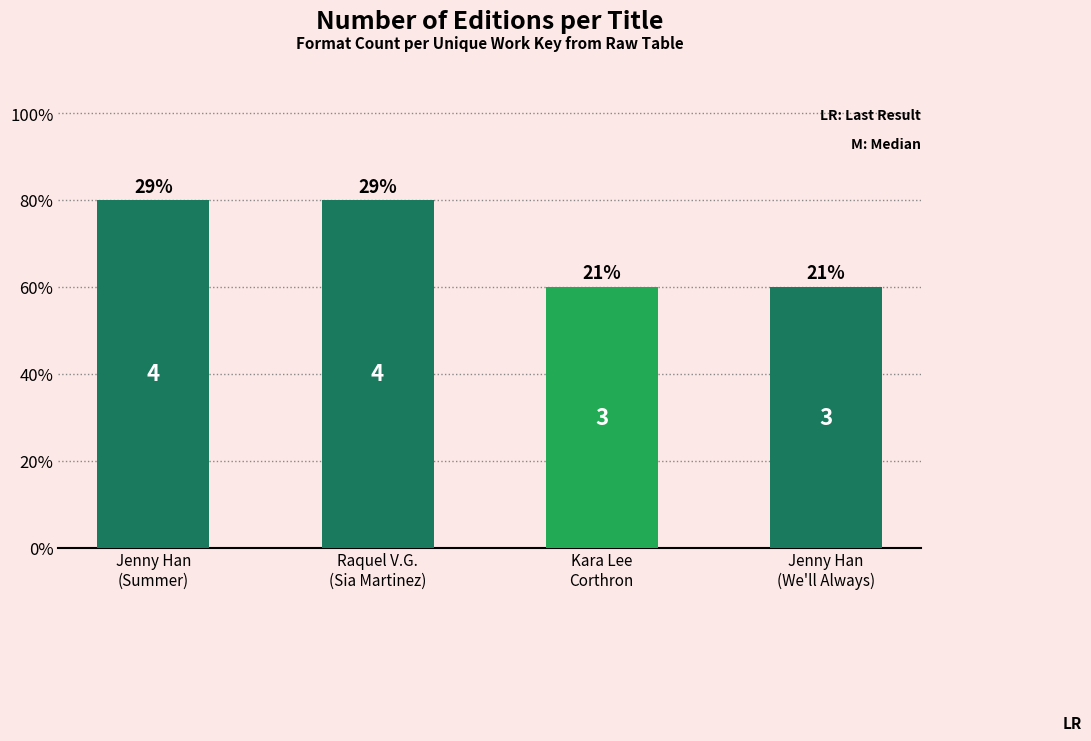

True or false: the data shows 5 at Kara Lee
Corthron.

False